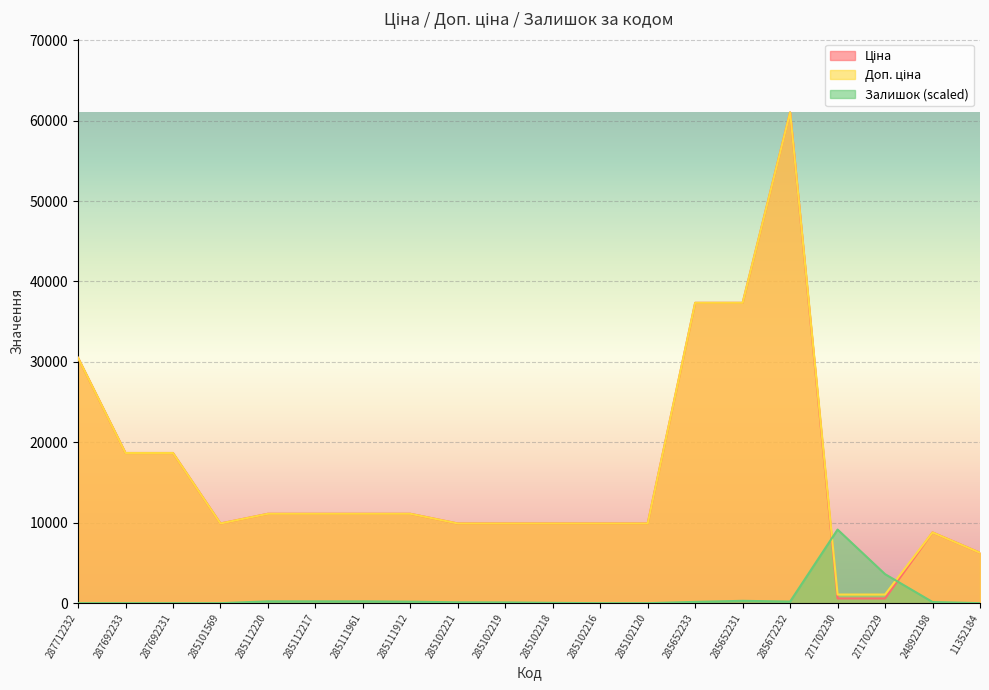

Between 287712232 and 248922198, which series saw the biggest shift?

Ціна